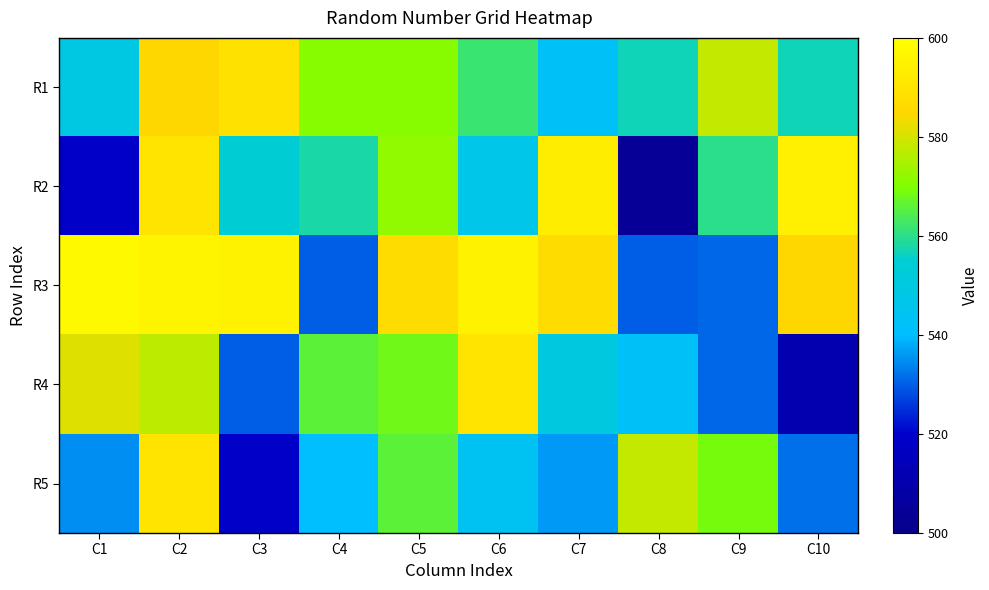

Which label corresponds to the smallest value in the chart?

C8